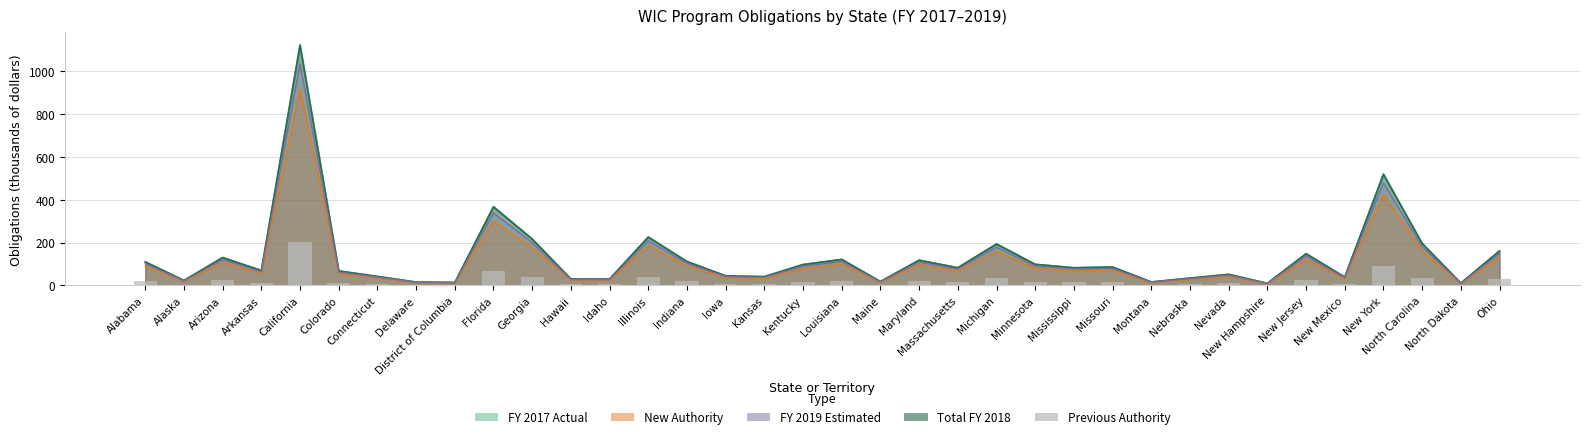

What is the change in value from District of Columbia to Illinois?

+37.9